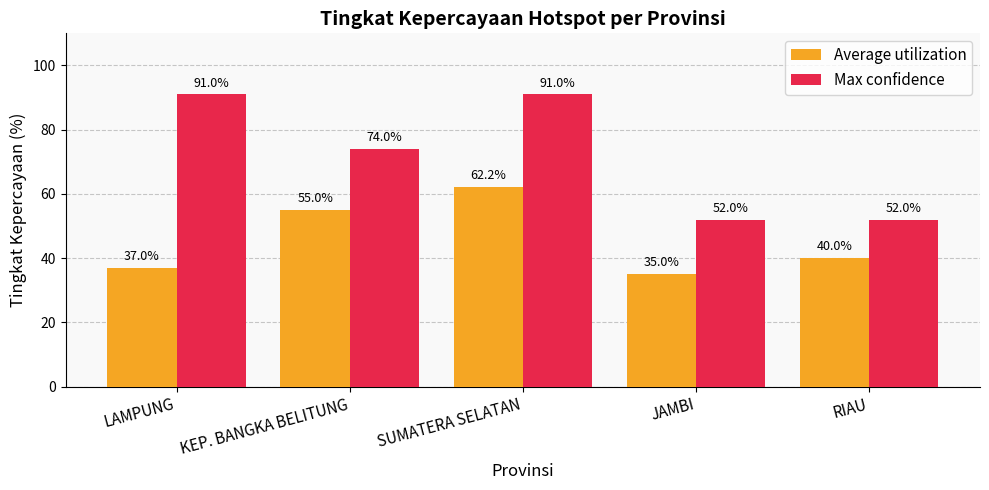

How many distinct data groups are displayed?

2